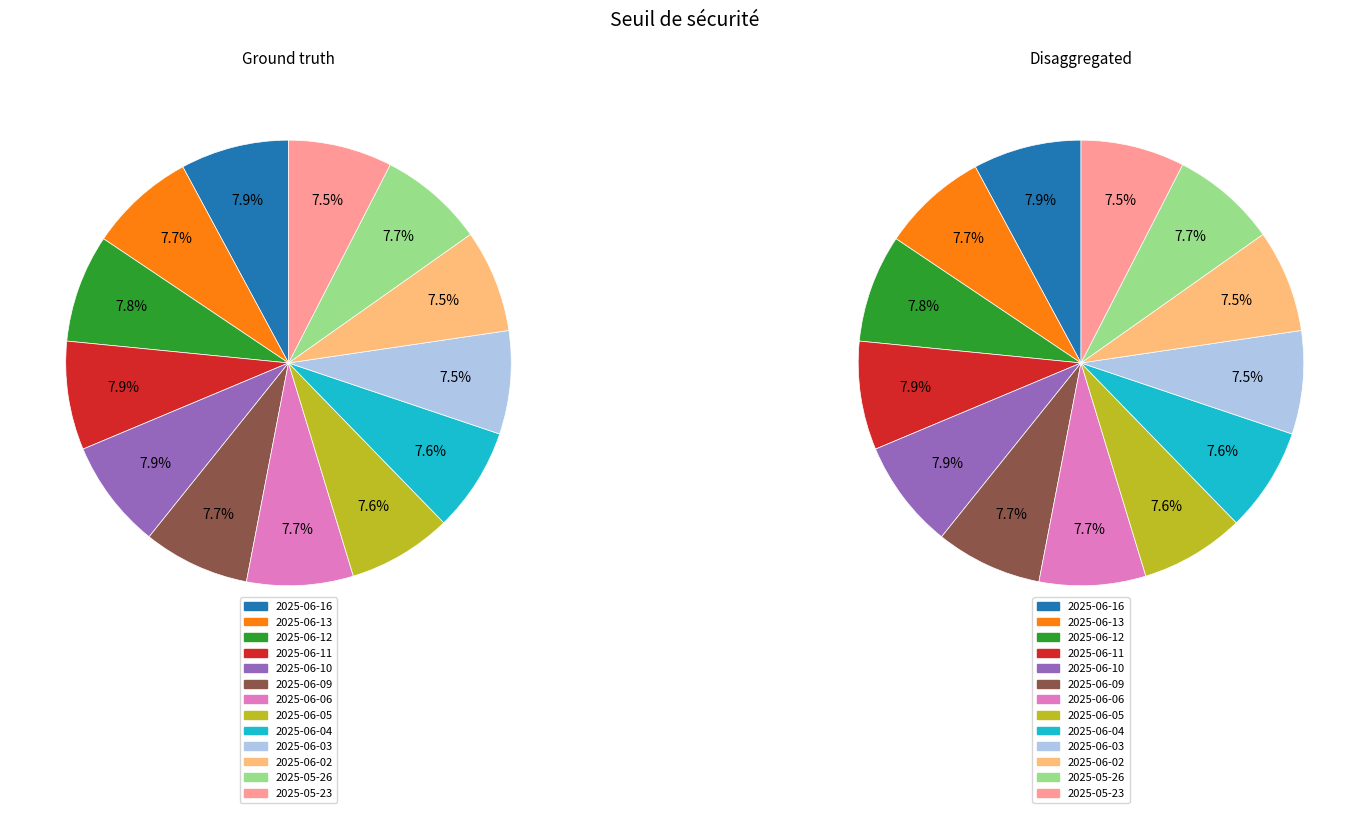

To the nearest percent, what portion does 2025-06-10 represent?

8%